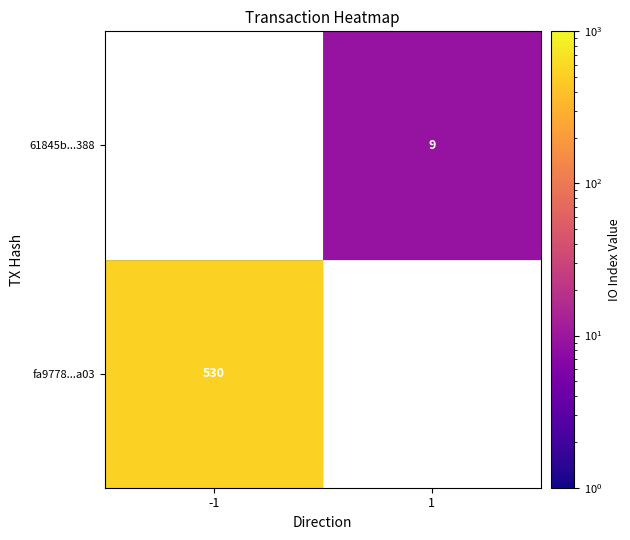

The value of fa9778...a03 at -1 is 129. True or false?

False